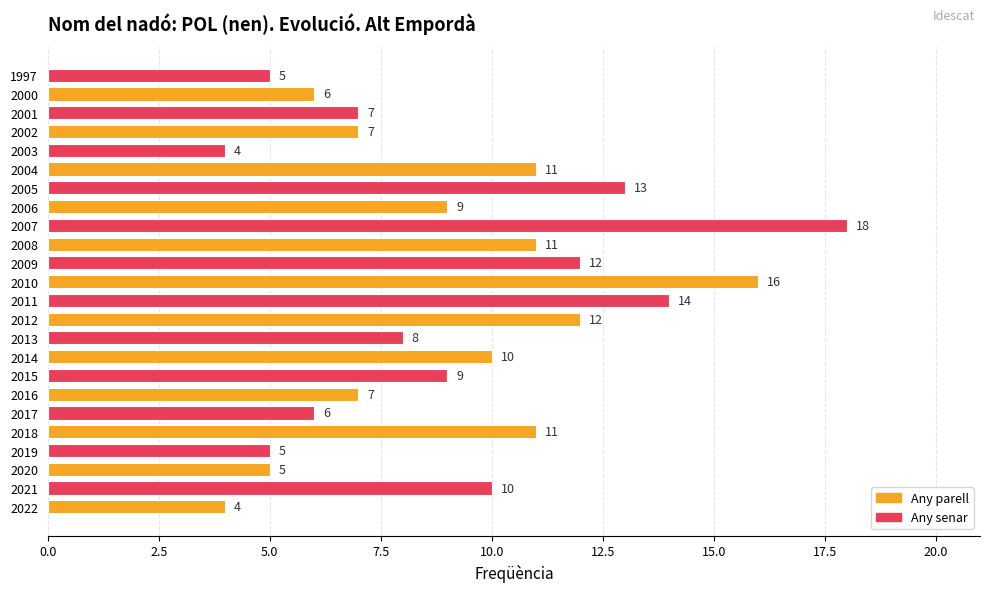

What is the sum of all values?

220